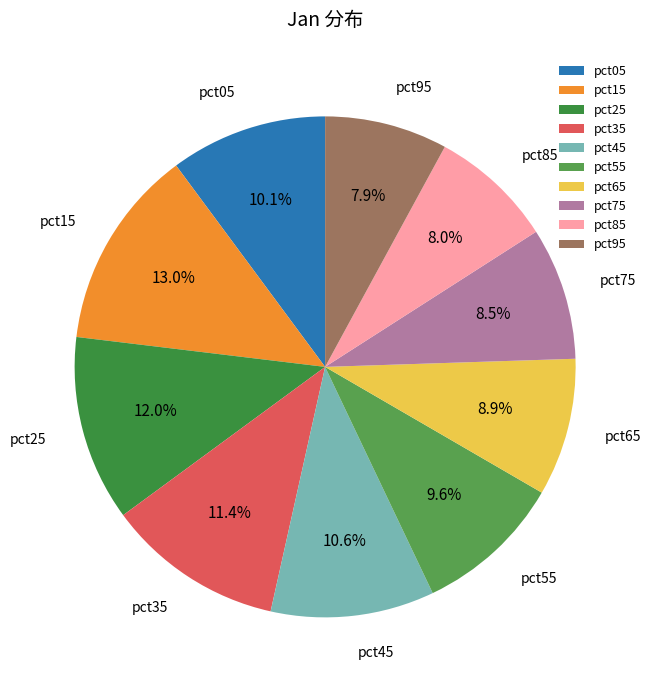

Combined, do pct65 and pct95 account for over 50%?

No